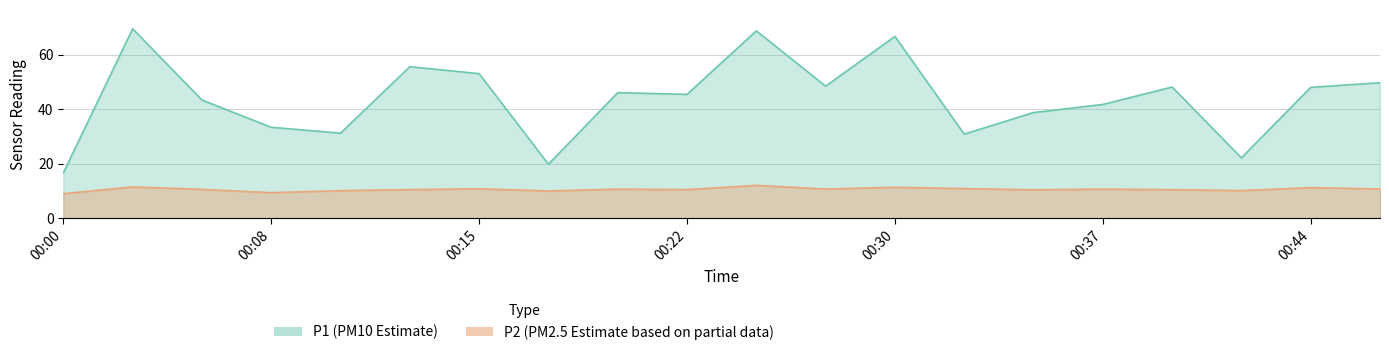

The P2 series shows 7.2 at 00:13. True or false?

False